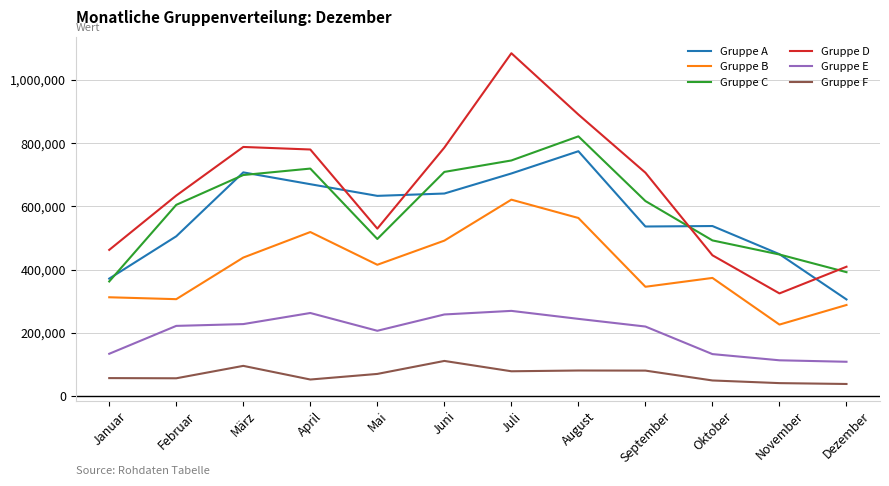

What is the difference between the maximum and minimum values in the Gruppe C series?

459040